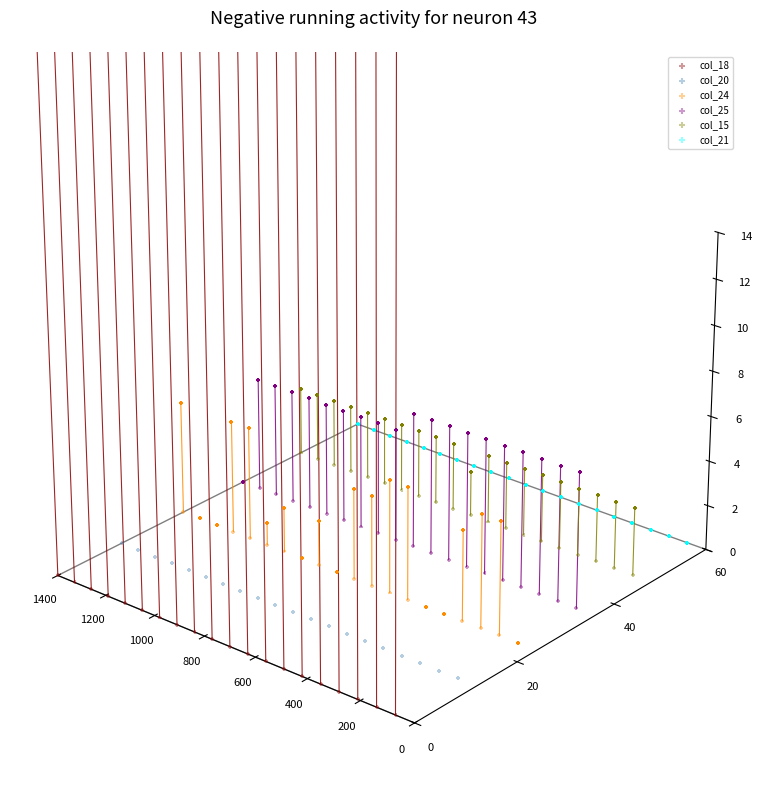

What is the total value across all series at 600?

-0.2